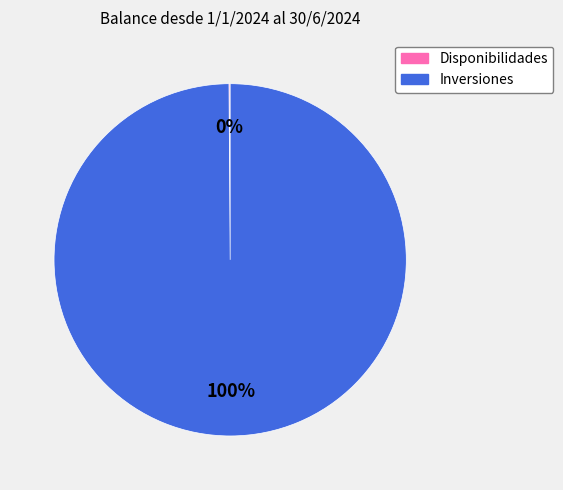

What is the largest slice in the pie chart?

Inversiones